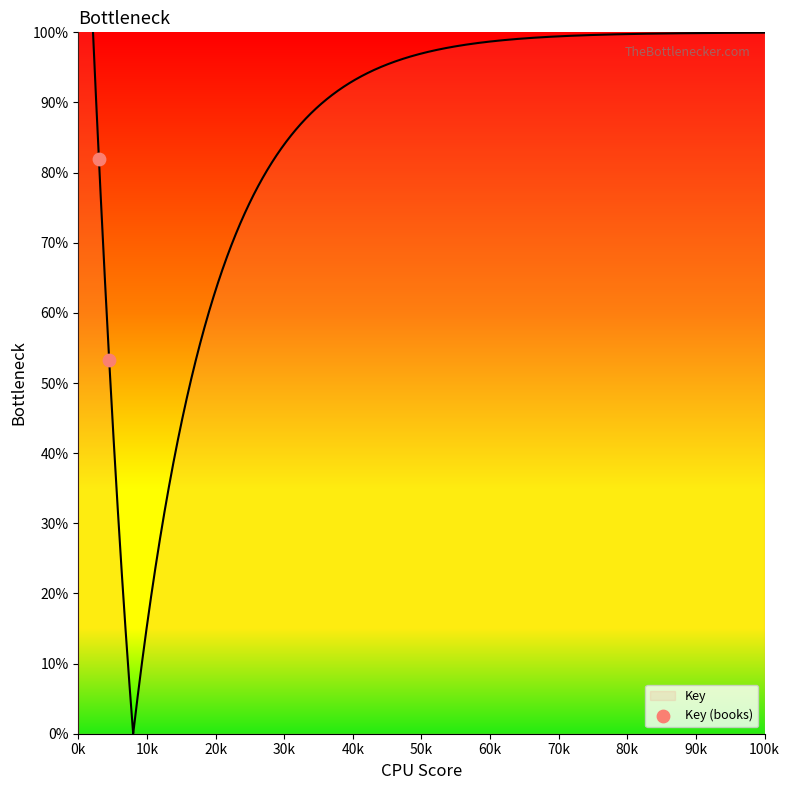

What is the change in value from 0k to 20k?

-61.0